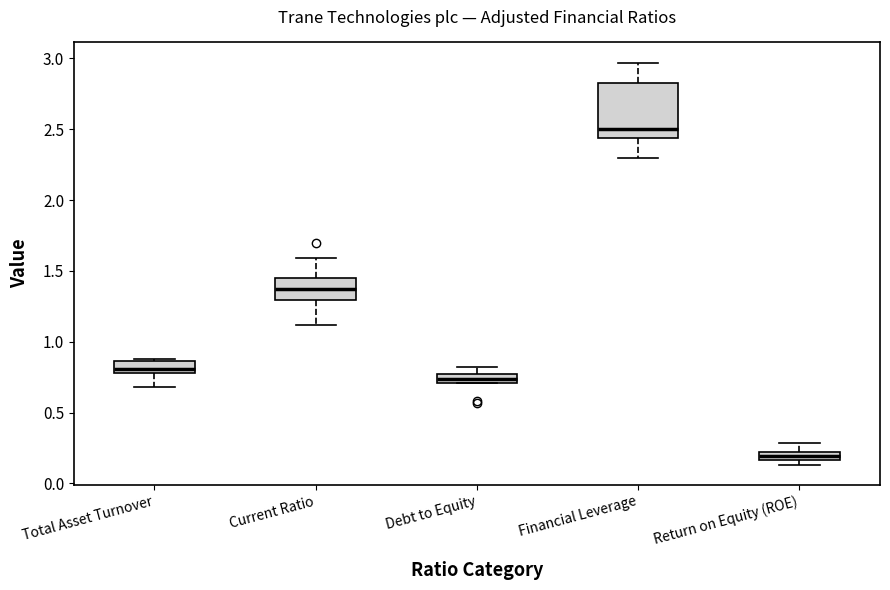

Which box's median line is the lowest?

Return on Equity (ROE)